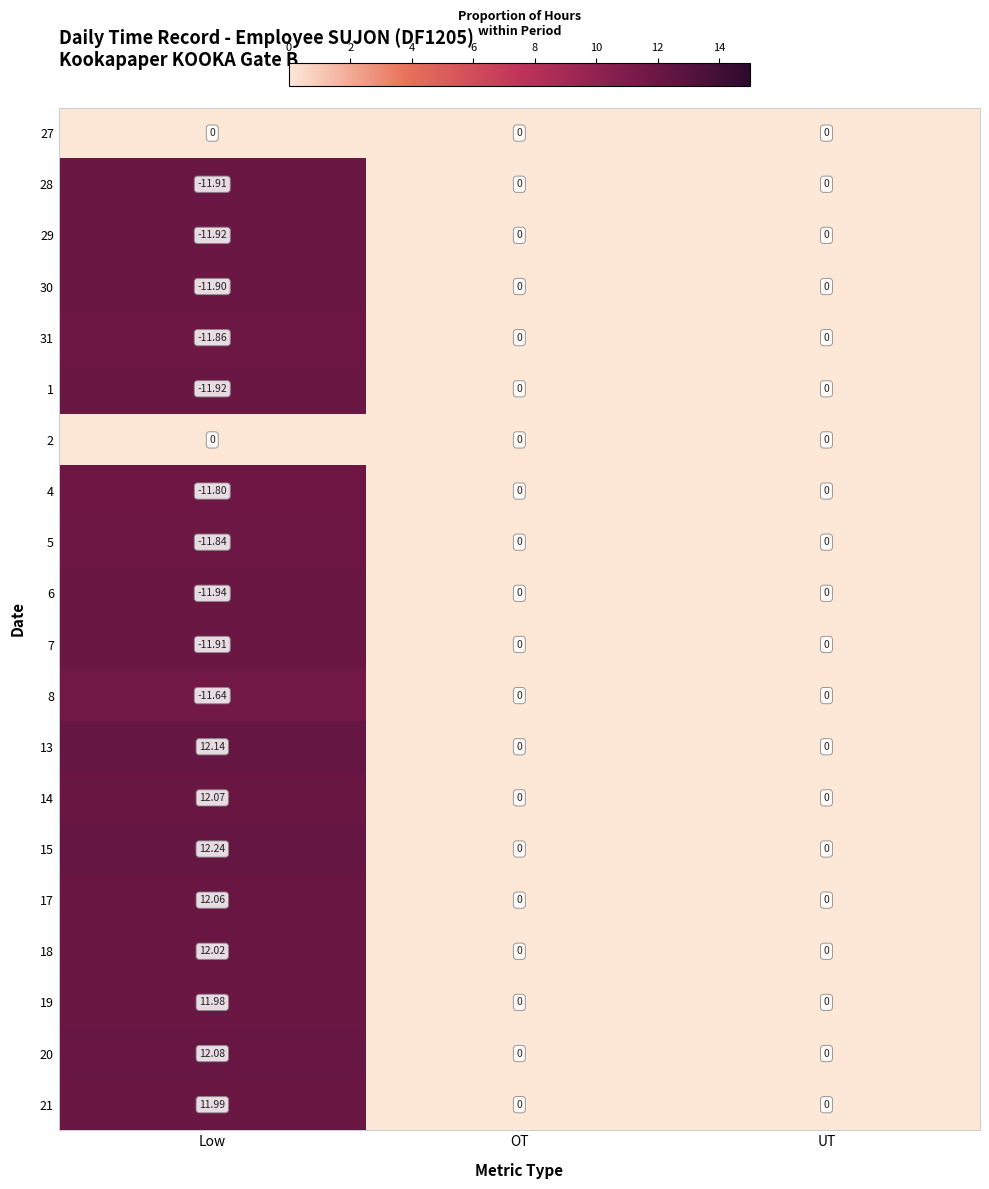

Which series has the largest range (max minus min)?

15